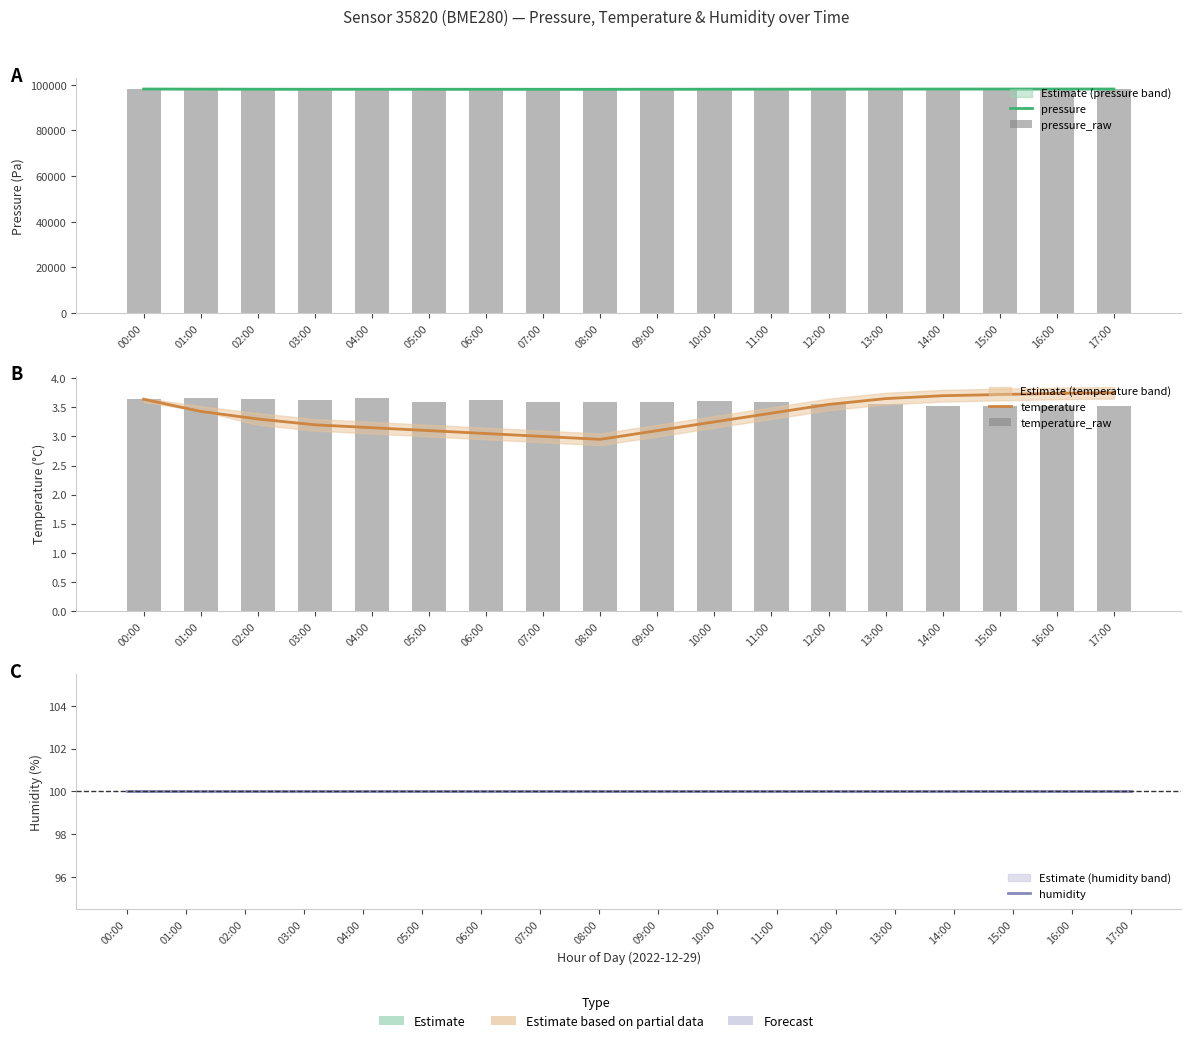

Reading left to right, transcribe all the data shown in this chart.

pressure: 98170.1	98130.9	98095.0	98080.0	98075.0	98070.0	98065.0	98060.0	98055.0	98080.0	98100.0	98120.0	98140.0	98155.0	98160.0	98165.0	98168.0	98170.0
pressure_raw: 98170.1	98174.3	98170.9	98171.8	98169.2	98173.6	98177.8	98177.9	98177.9	98173.6	98173.6	98168.4	98174.5	98171.9	98157.3	98155.7	98151.4	98158.2
temperature: 3.6	3.4	3.3	3.2	3.1	3.1	3.0	3.0	3.0	3.1	3.2	3.4	3.5	3.6	3.7	3.7	3.7	3.8
temperature_raw: 3.6	3.7	3.6	3.6	3.7	3.6	3.6	3.6	3.6	3.6	3.6	3.6	3.5	3.5	3.5	3.5	3.5	3.5
humidity: 100.0	100.0	100.0	100.0	100.0	100.0	100.0	100.0	100.0	100.0	100.0	100.0	100.0	100.0	100.0	100.0	100.0	100.0